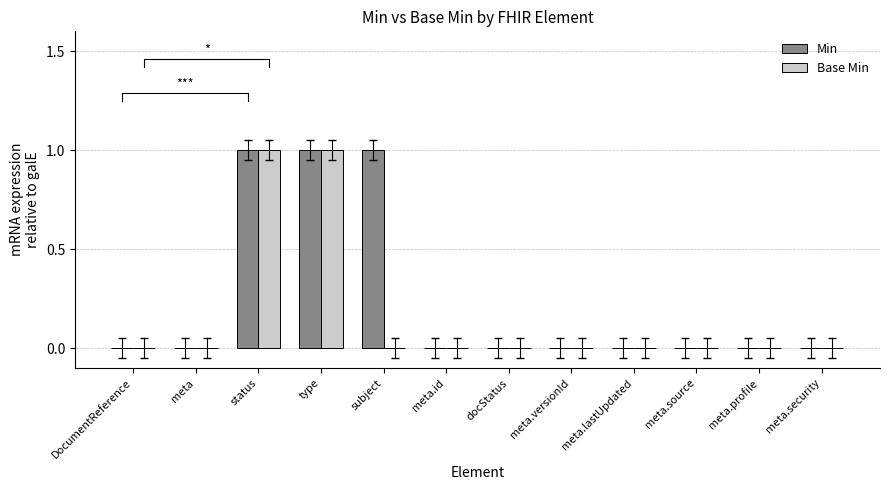

What is the highest value of the Base Min series?

1